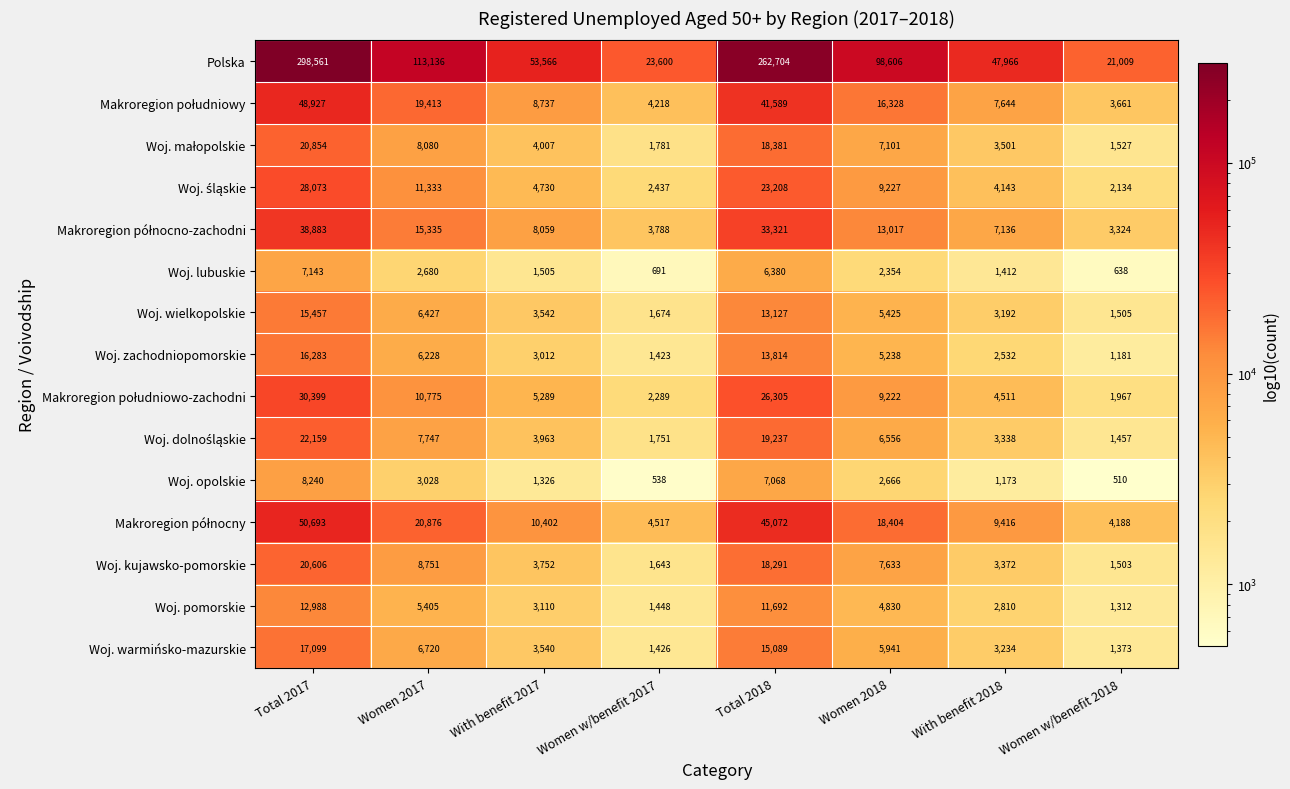

The value of Woj. kujawsko-pomorskie at With benefit 2018 is 3372. True or false?

True